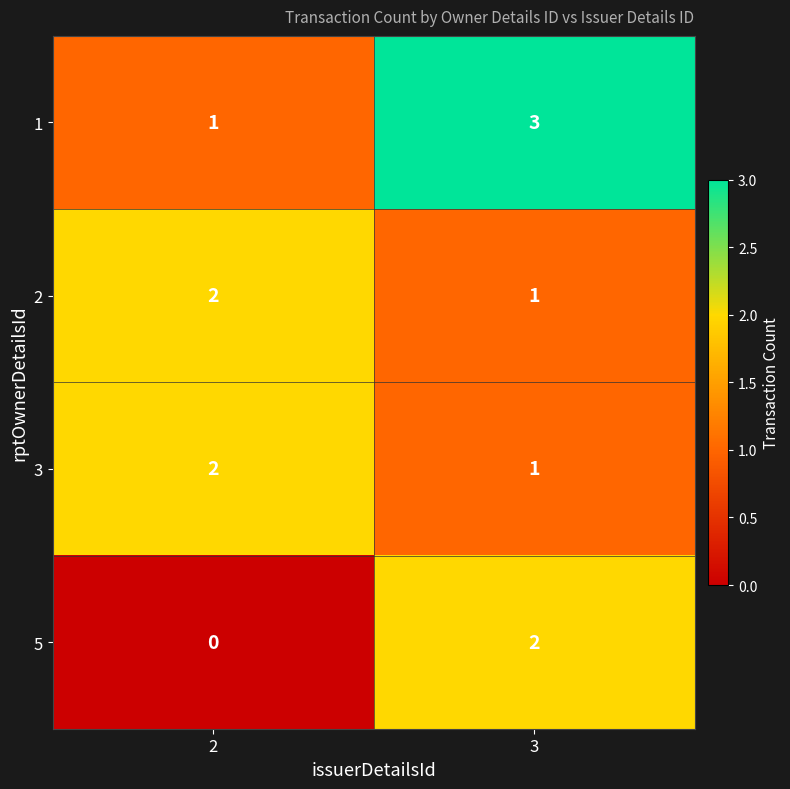

Reading left to right, extract all data points from this chart.

1: 1	3
2: 2	1
3: 2	1
5: 0	2